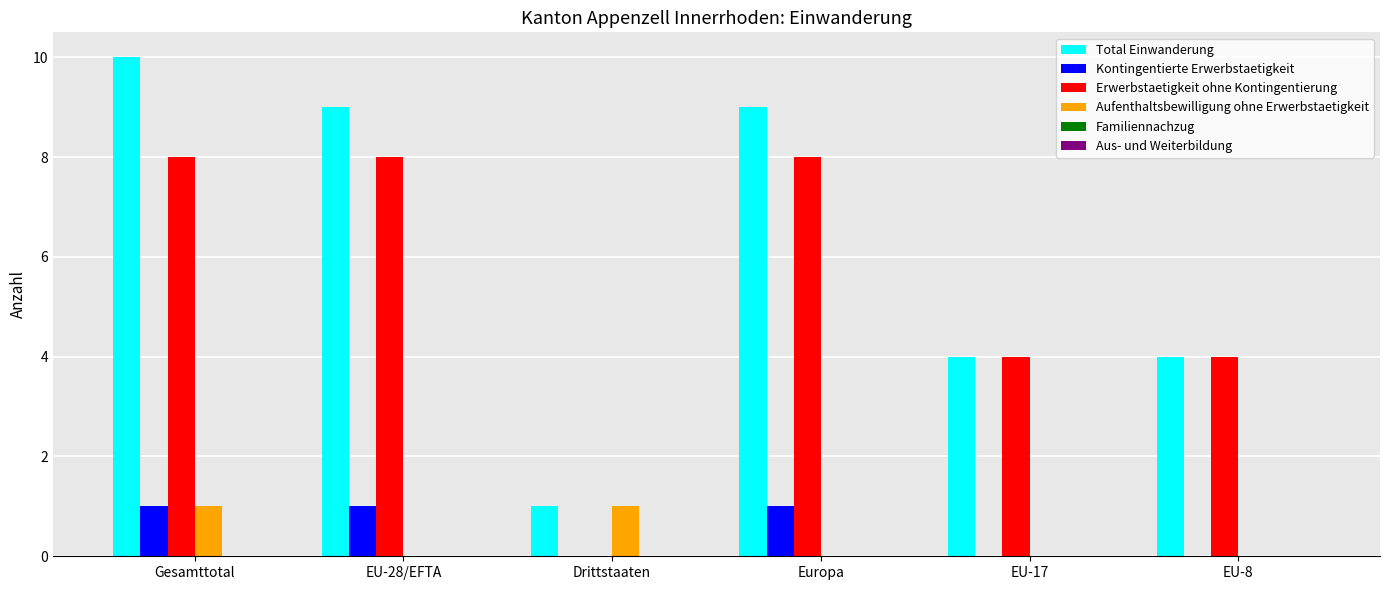

What is the total value across all series at EU-17?

8